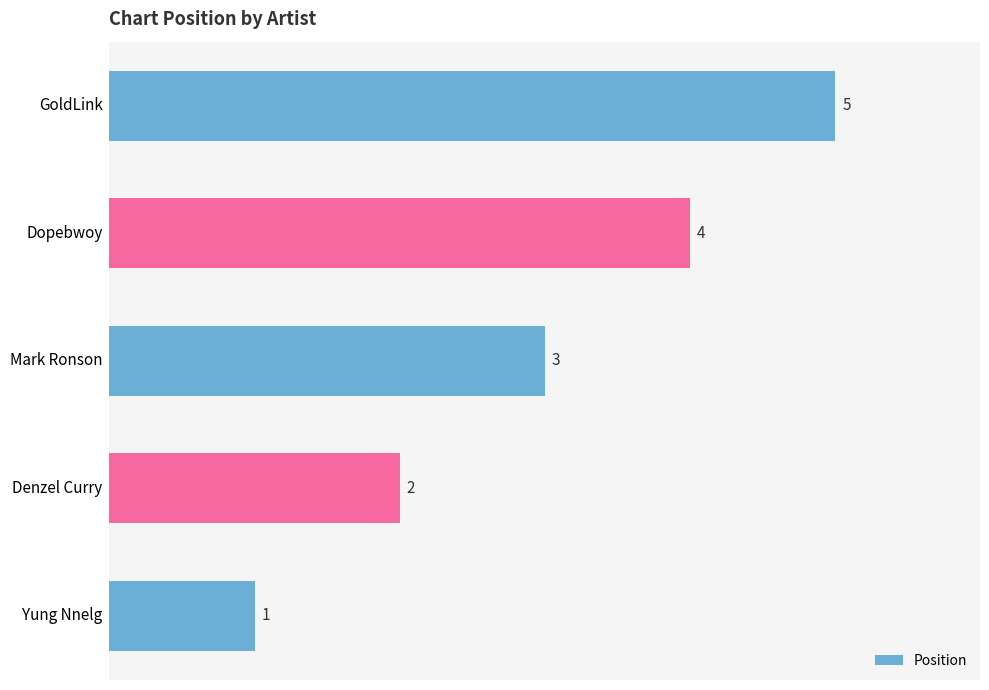

Which category has the highest value across all series?

GoldLink